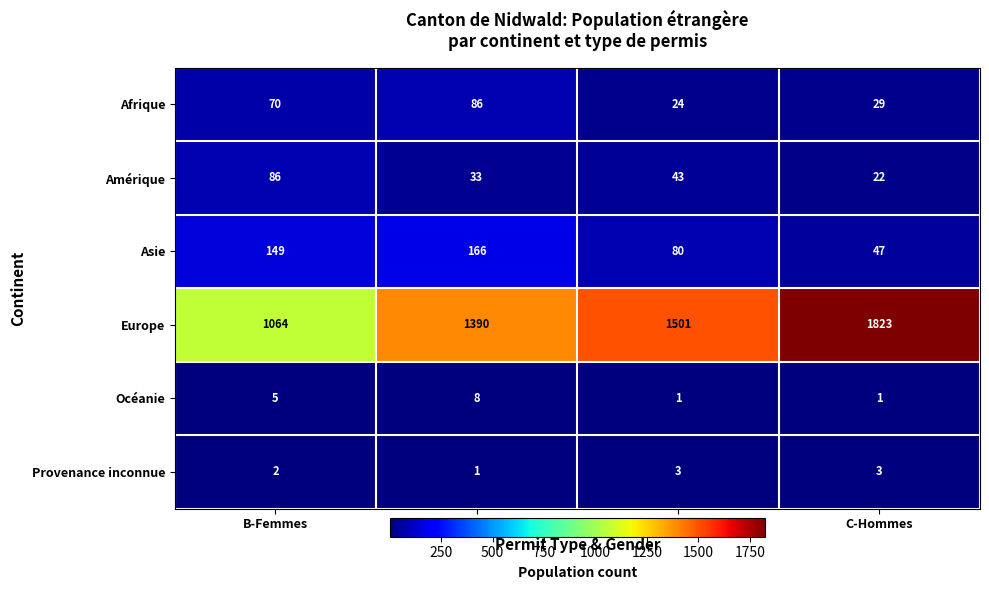

Which label corresponds to the largest value in the chart?

C-Hommes